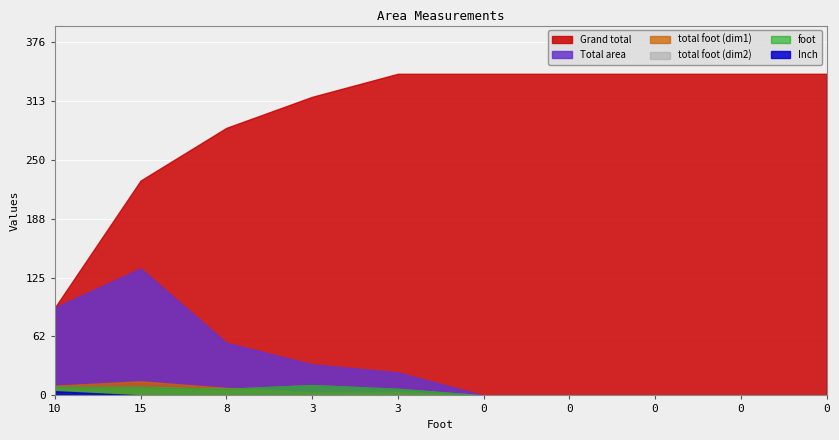

The Inch series shows 0.0 at 3. True or false?

True